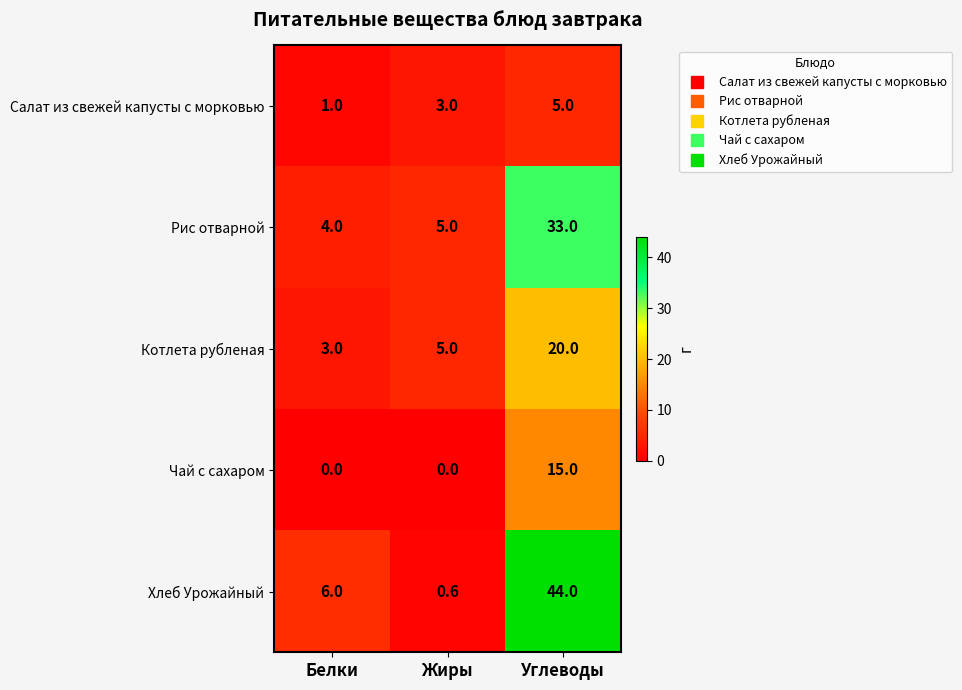

Reading left to right, what are all the values shown in this chart?

Салат из свежей капусты с морковью: 1.0	3.0	5.0
Рис отварной: 4.0	5.0	33.0
Котлета рубленая: 3.0	5.0	20.0
Чай с сахаром: 0.0	0.0	15.0
Хлеб Урожайный: 6.0	0.6	44.0